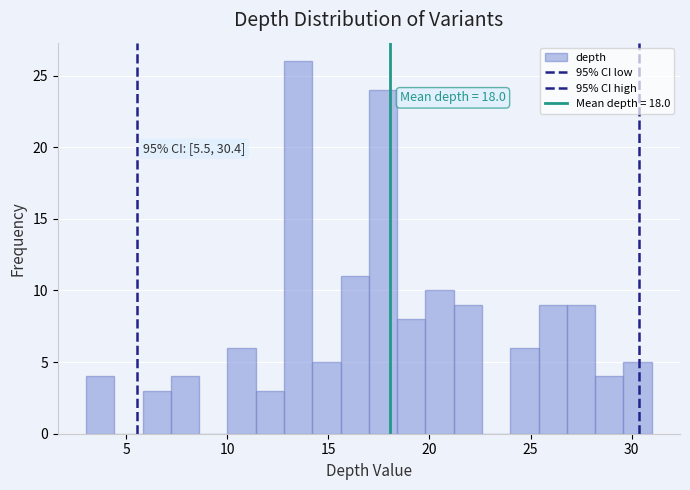

Around what value on the x-axis is the tallest bar? Give the approximate position of its centre, as read against the axis.

13.5